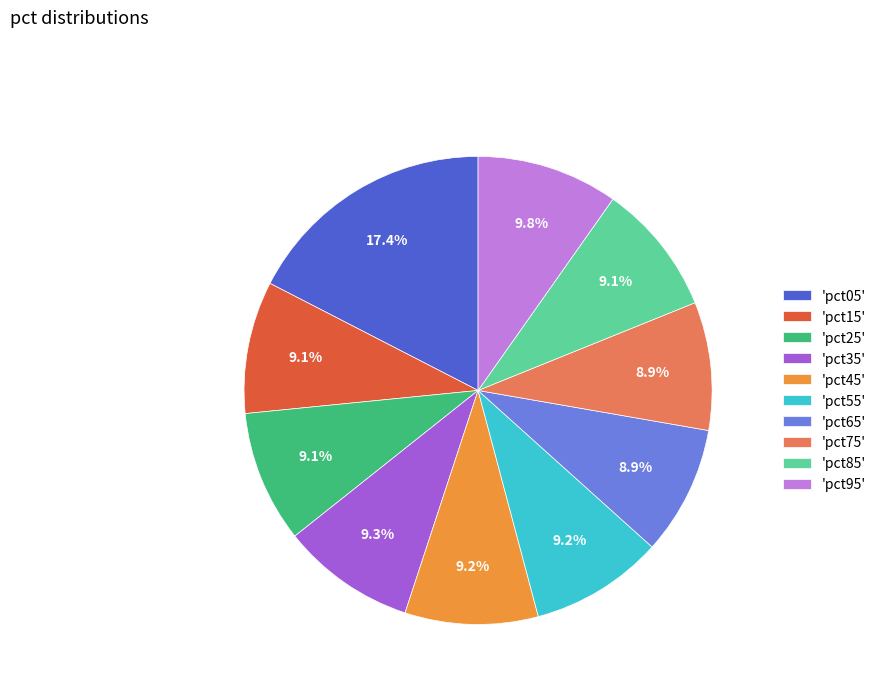

To the nearest percent, what is the average slice percentage?

10%